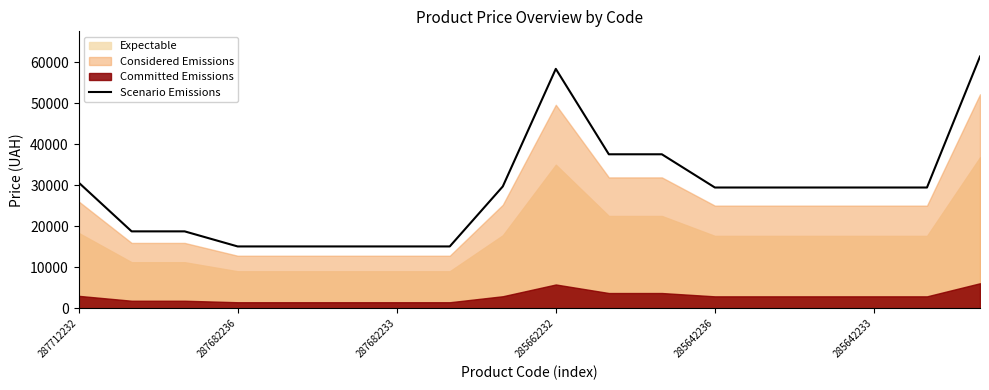

What is the maximum value shown in the chart?

61434.3